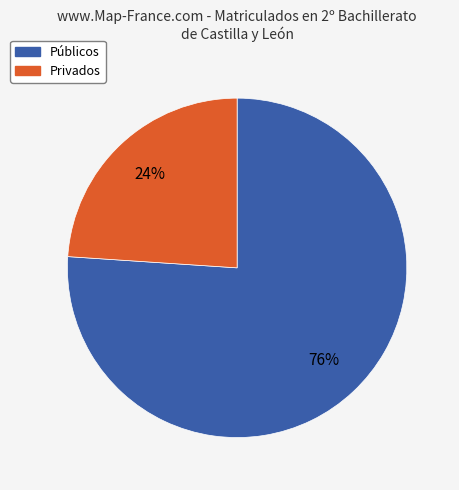

Is there any slice that represents more than half of the pie?

Yes